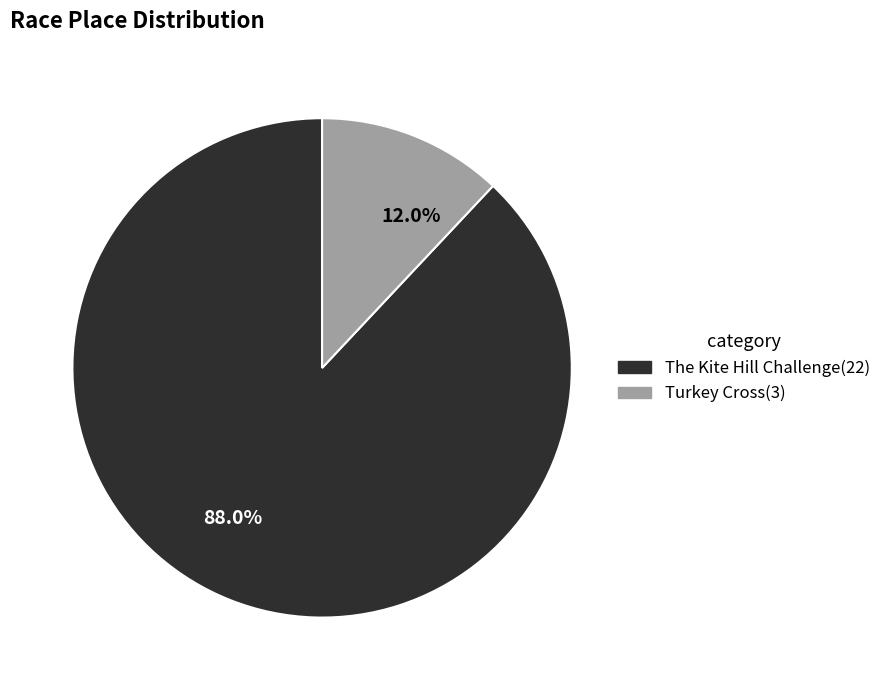

Approximately how many times larger is the value at 88.0% compared to 12.0%?

7.3